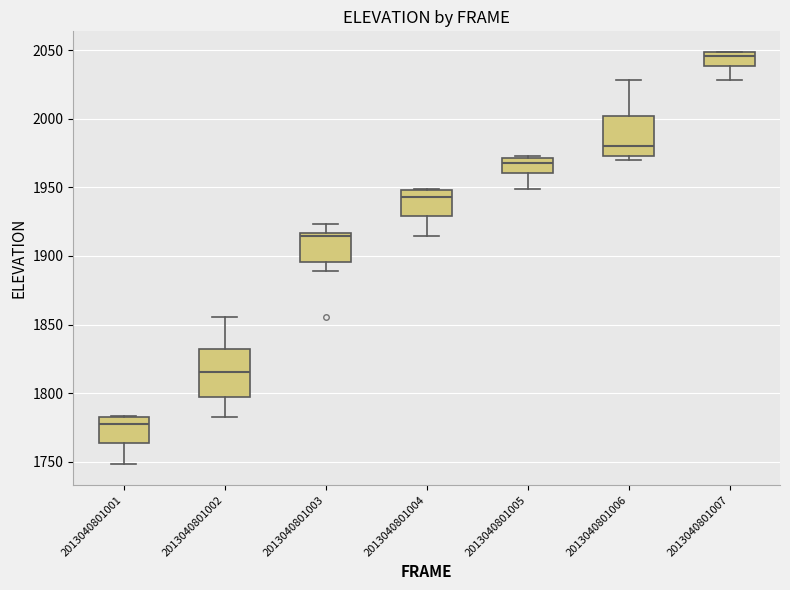

Reading left to right, transcribe this box plot: for each box, give where its median line is, the range the box spans, and where its two whiskers end, as read against the y-axis. The values are not printed on the chart, so give them approximately, as read against the axis.

2013040801001: median 1780, box 1765 to 1785, whiskers 1750 to 1785
2013040801002: median 1815, box 1795 to 1830, whiskers 1785 to 1855
2013040801003: median 1915 (just below the box's upper edge), box 1895 to 1915, whiskers 1890 to 1925
2013040801004: median 1945, box 1930 to 1950, whiskers 1915 to 1950
2013040801005: median 1970 (just below the box's upper edge), box 1960 to 1970, whiskers 1950 to 1975
2013040801006: median 1980, box 1975 to 2000, whiskers 1970 to 2030
2013040801007: median 2045, box 2040 to 2050, whiskers 2030 to 2050